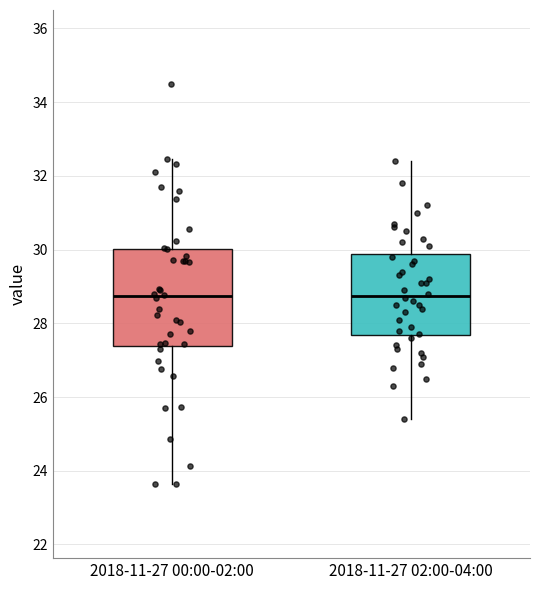

Where does the median line of the box for 2018-11-27 00:00-02:00 sit on the y-axis? The values are not printed on the chart, so give them approximately, as read against the axis.

28.8